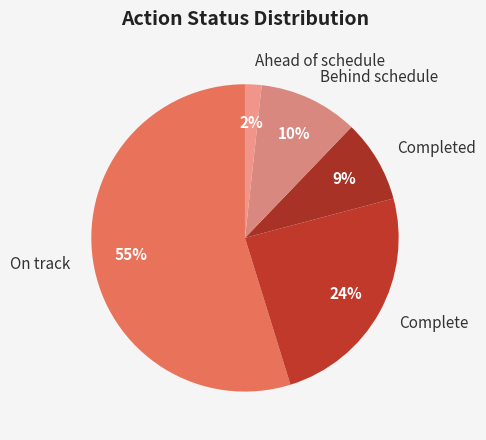

How many segments does this pie chart have?

5